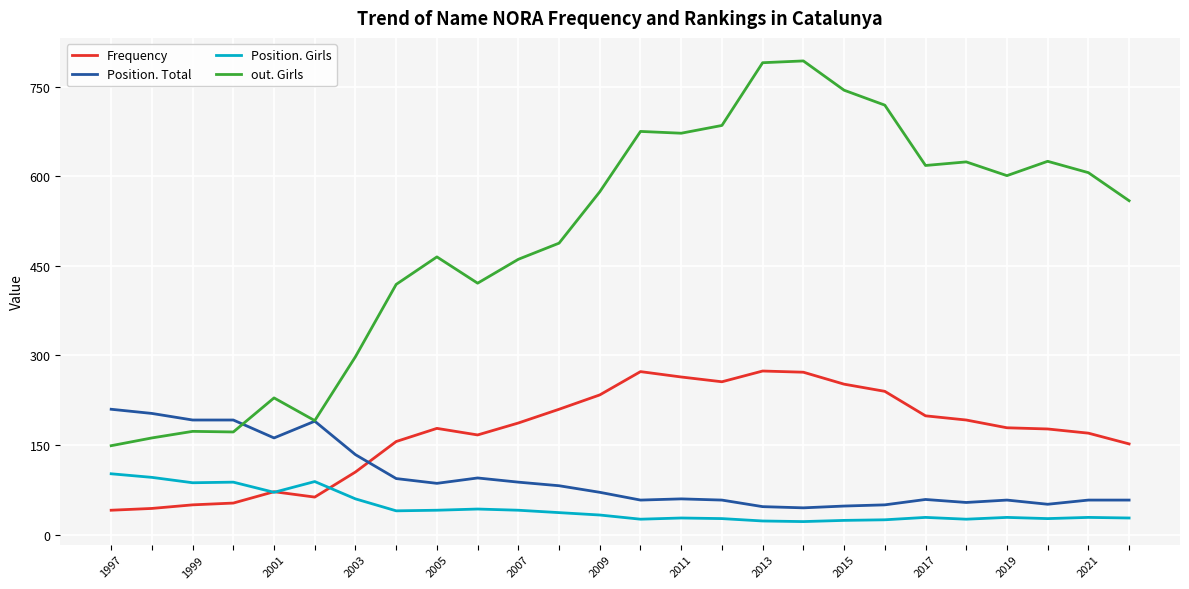

True or false: Position. Total and Position. Girls cross at least once.

False